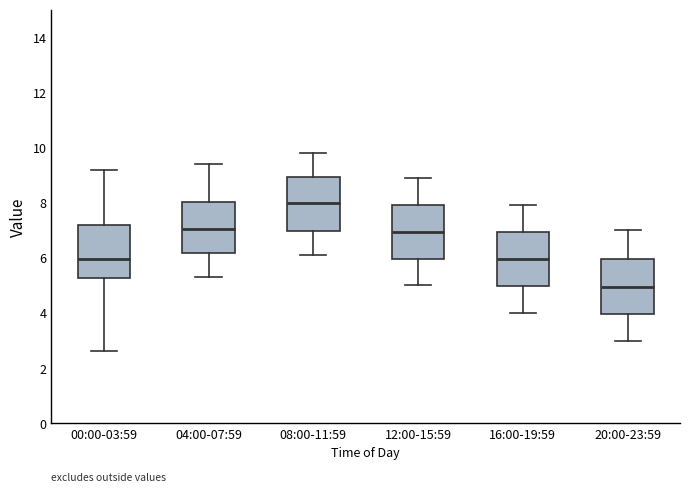

Which box's median line is the highest?

08:00-11:59